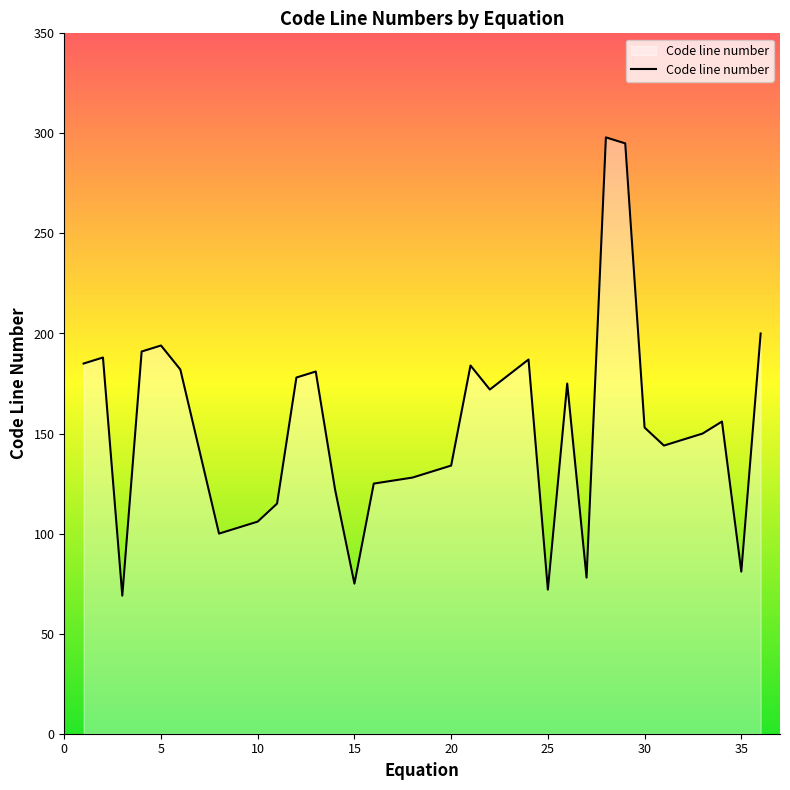

Count the number of data series in this chart.

1